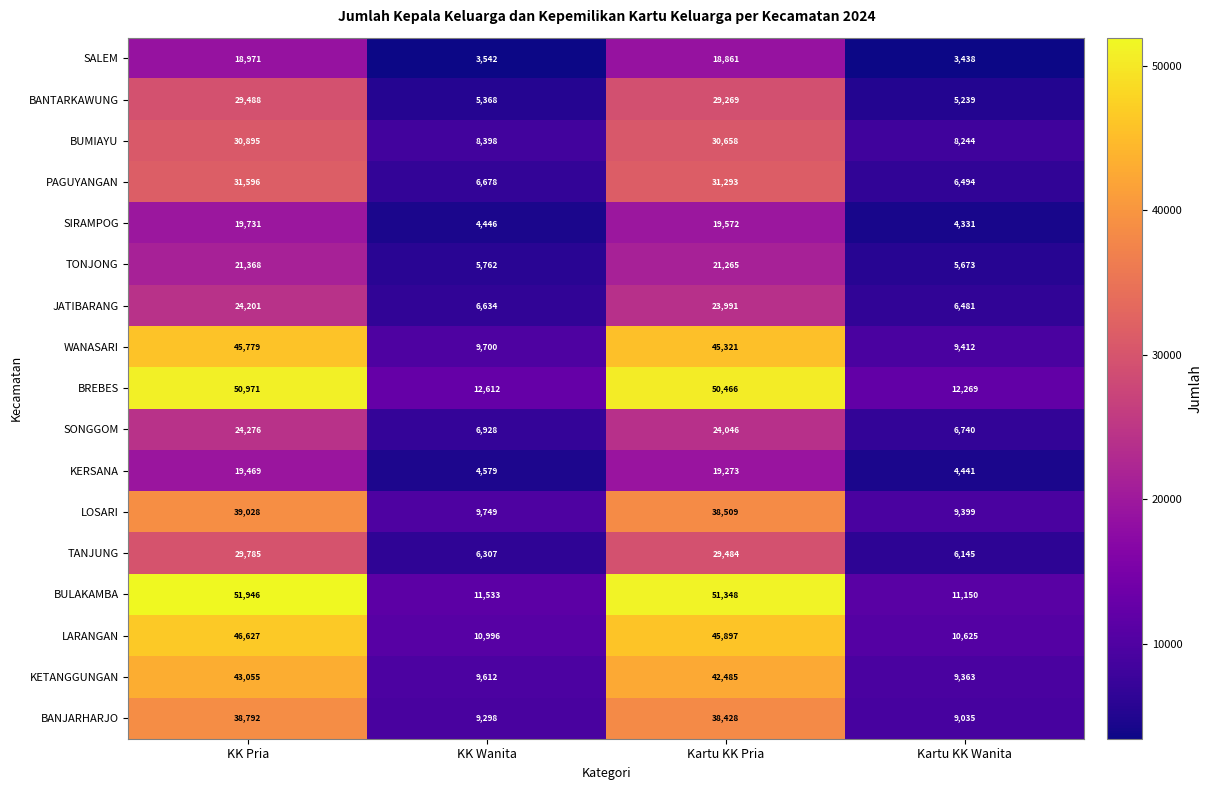

True or false: PAGUYANGAN has a value of 6494 at Kartu KK Wanita.

True